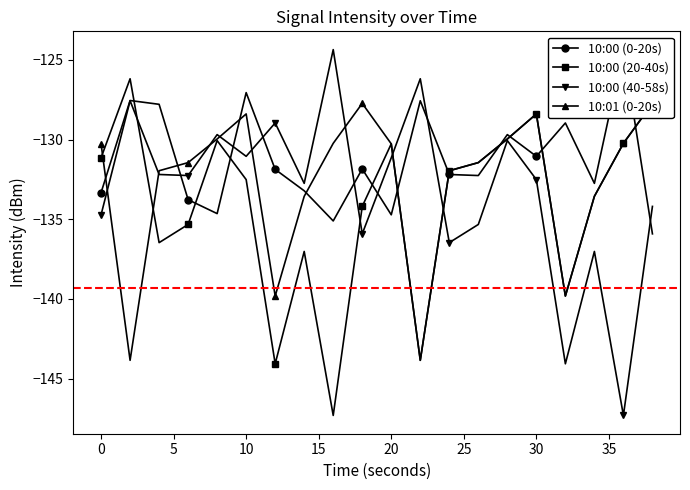

Reading right to left, extract all data points from this chart.

10:00 (0-20s): -135.9	-124.4	-132.7	-129.0	-131.1	-129.7	-132.3	-132.2	-127.6	-134.7	-131.8	-135.1	-133.2	-131.9	-127.1	-134.6	-133.8	-127.8	-127.5	-133.3
10:00 (20-40s): -127.7	-130.2	-133.6	-139.8	-128.4	-130.0	-131.4	-132.0	-143.9	-130.3	-134.2	-147.3	-137.0	-144.1	-132.5	-130.1	-135.3	-136.5	-126.2	-131.1
10:00 (40-58s): -134.2	-147.3	-137.0	-144.1	-132.5	-130.1	-135.3	-136.5	-126.2	-131.1	-135.9	-124.4	-132.7	-129.0	-131.1	-129.7	-132.3	-132.2	-127.6	-134.7
10:01 (0-20s): -127.7	-130.2	-133.6	-139.8	-128.4	-130.0	-131.4	-132.0	-143.9	-130.3	-127.7	-130.2	-133.6	-139.8	-128.4	-130.0	-131.4	-132.0	-143.9	-130.3